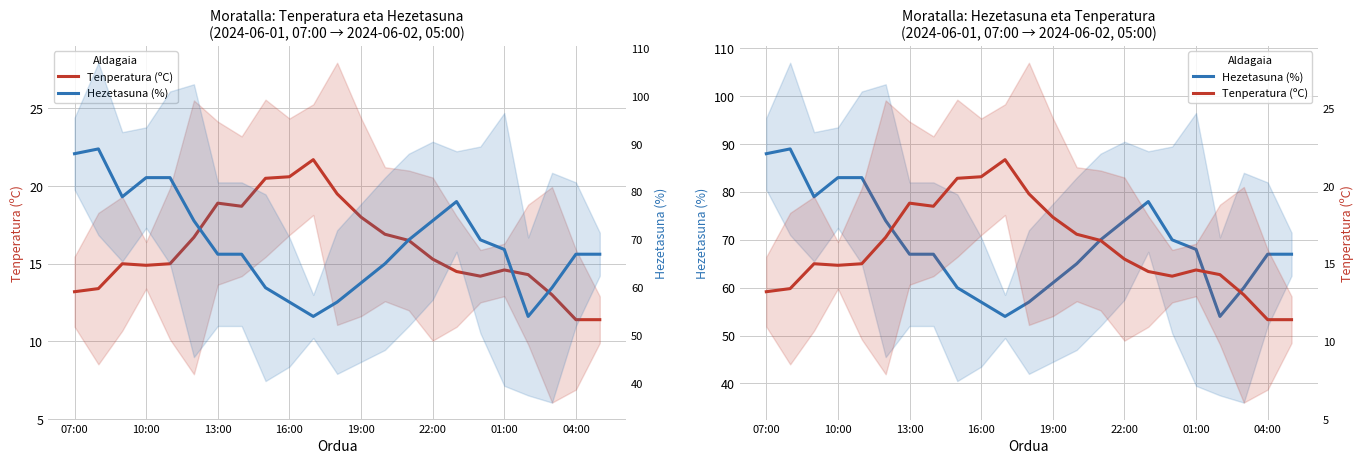

How many interior local peaks does the Hezetasuna (%) series have?

2